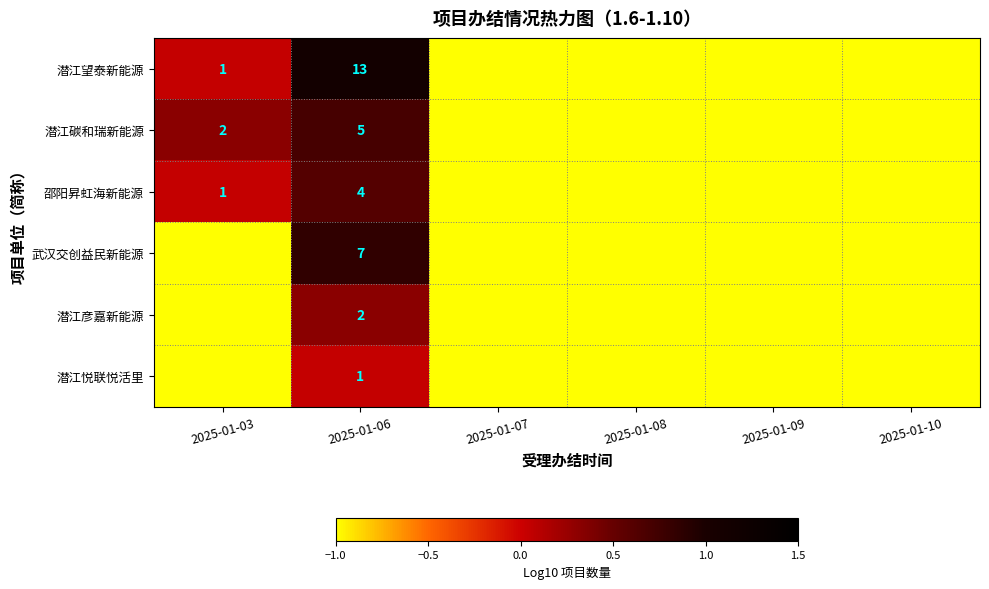

The 邵阳昇虹海新能源 series shows 4 at 2025-01-06. True or false?

True